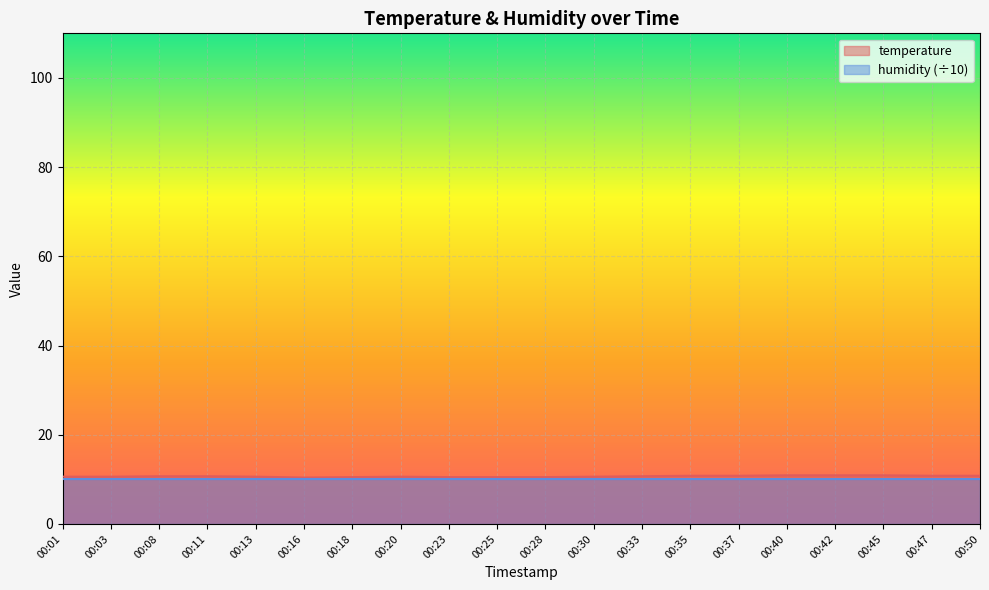

How many lines are shown in the chart?

2